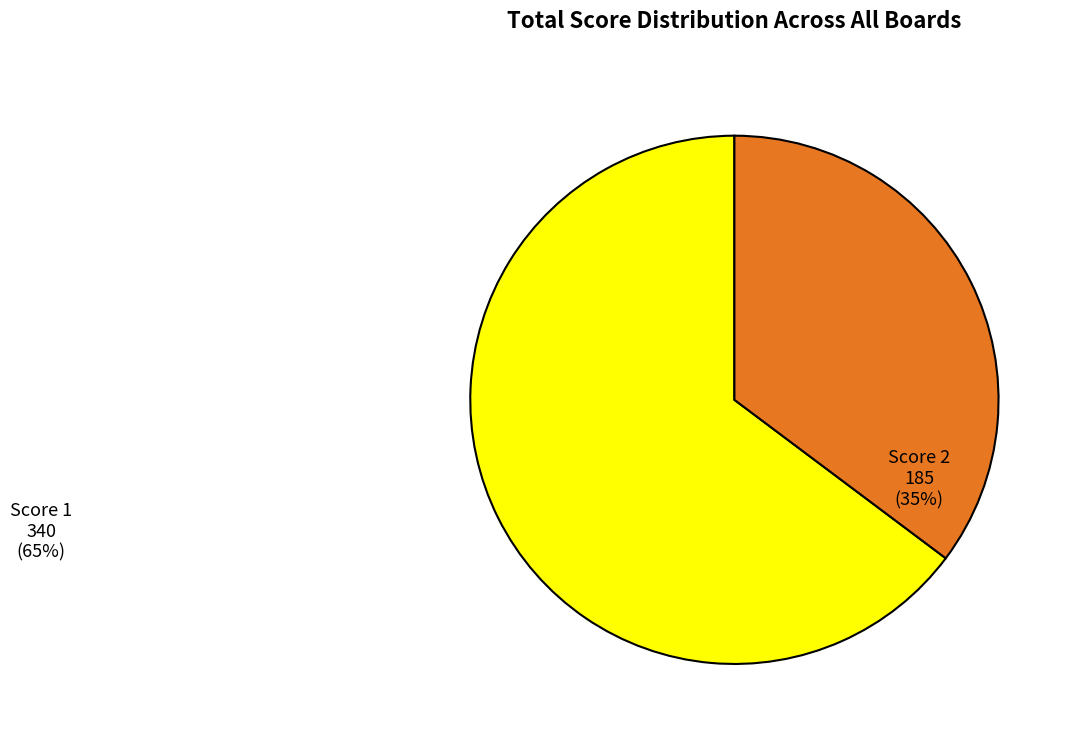

Does any single category account for the majority?

Yes